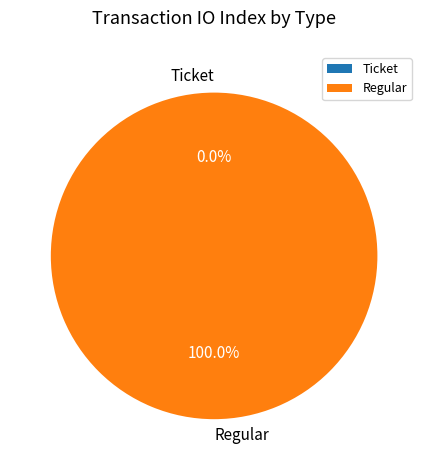

The Ticket slice represents 0% of the pie. True or false?

True